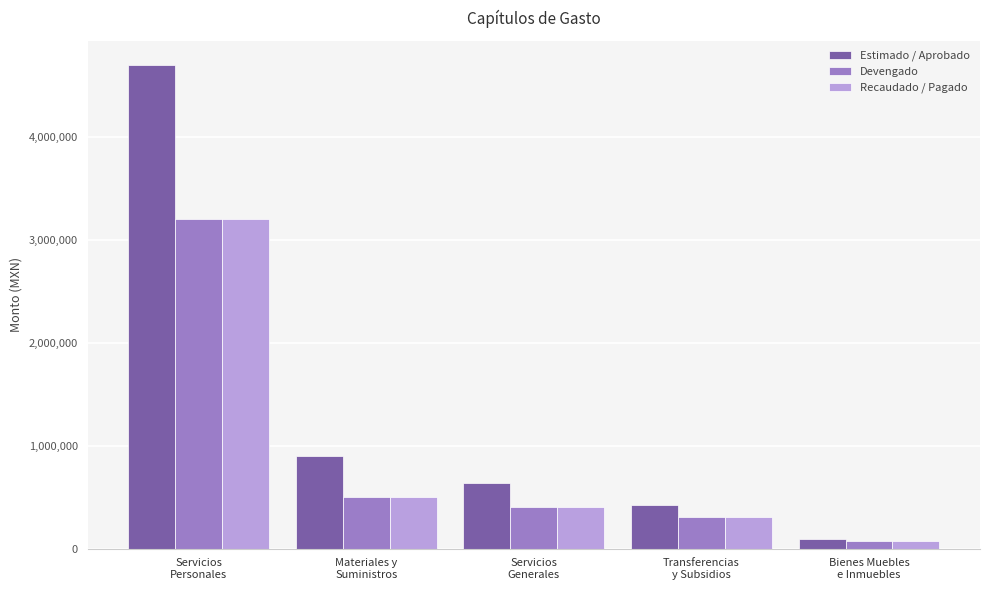

What are all the series names shown in the legend?

Estimado / Aprobado, Devengado, Recaudado / Pagado